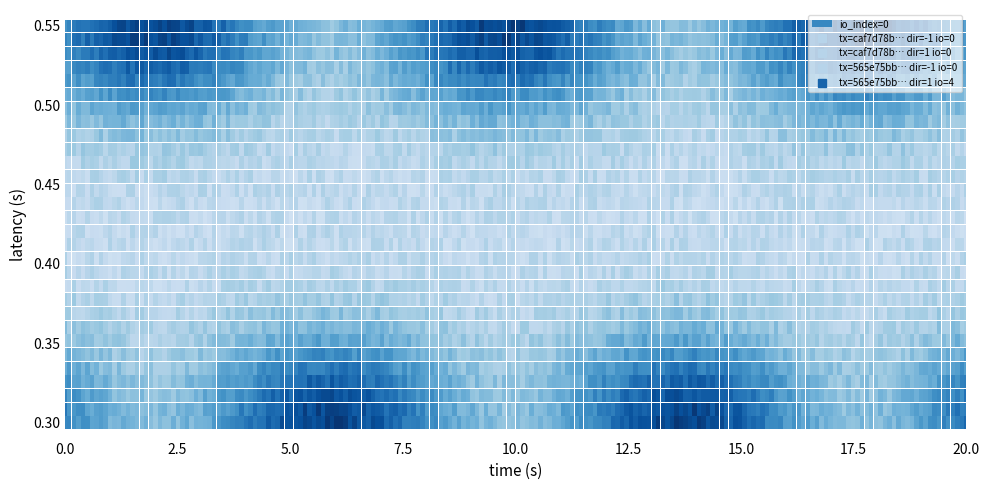

How many values in the 565e75bb64db5fa61ee96e454f608faf46954d8 series are below 4?

1